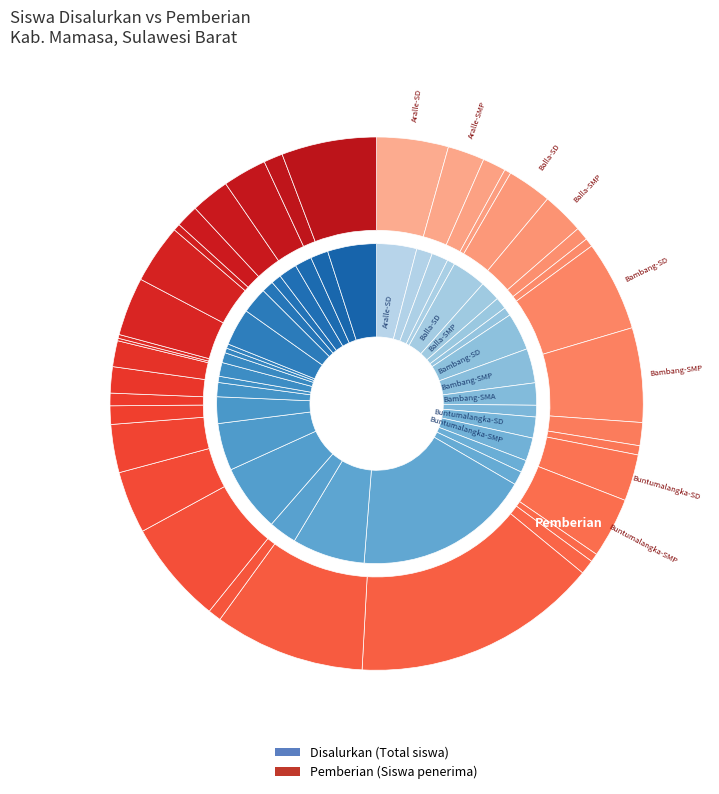

To the nearest percent, what is the difference between the Aralle-SMK and Nosu-SMA slice percentages?

1%